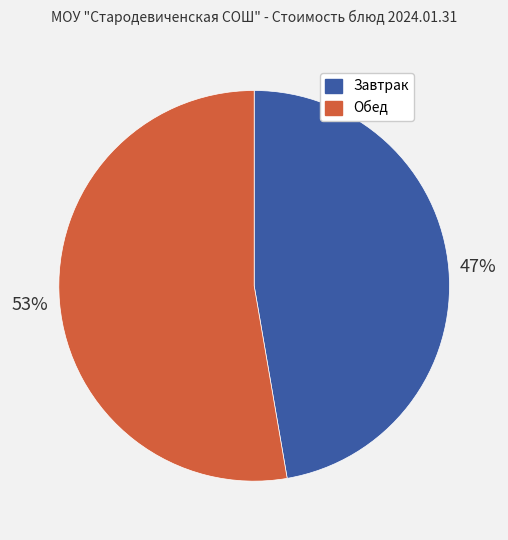

Is there any slice that represents more than half of the pie?

Yes